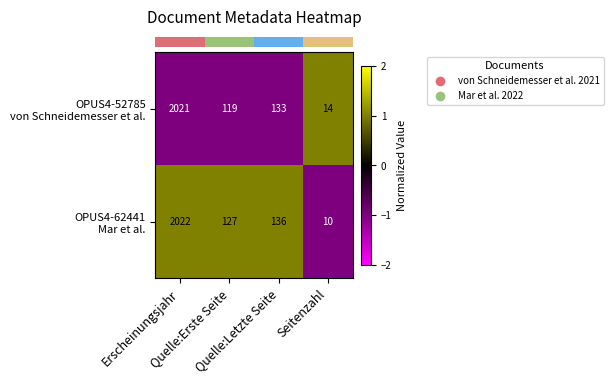

What is the smallest value displayed?

10